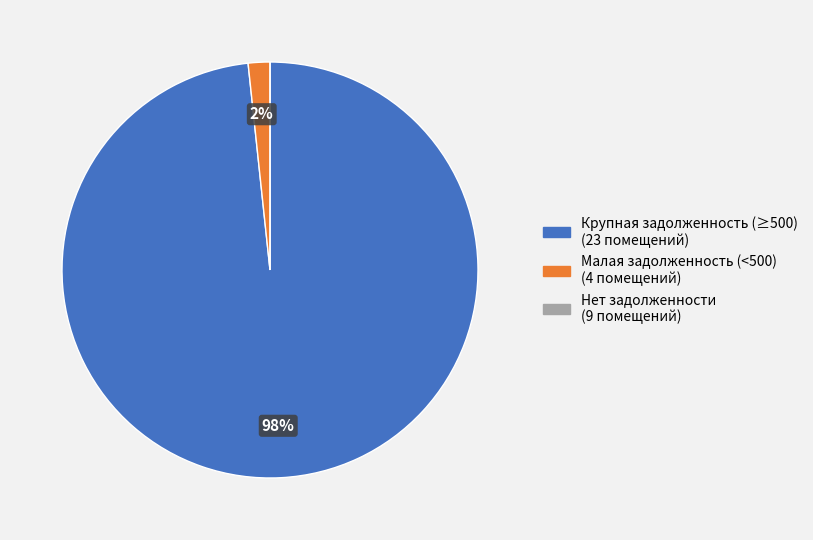

Is there any slice that represents more than half of the pie?

Yes